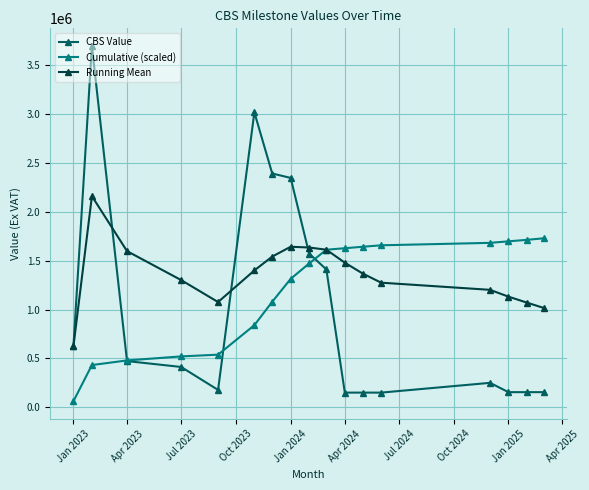

How many lines are shown in the chart?

3